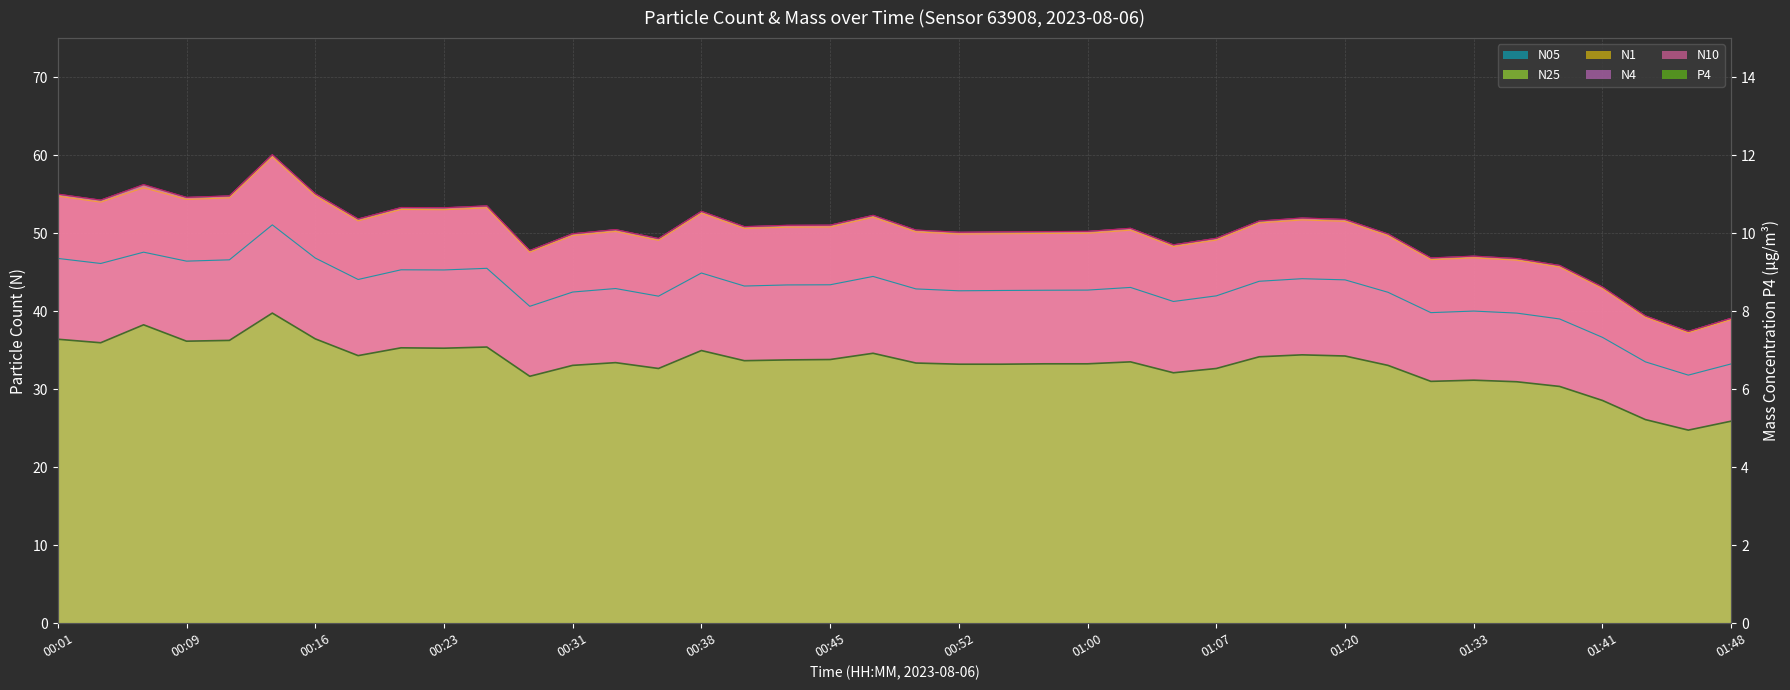

What position from the left is 00:18?

8